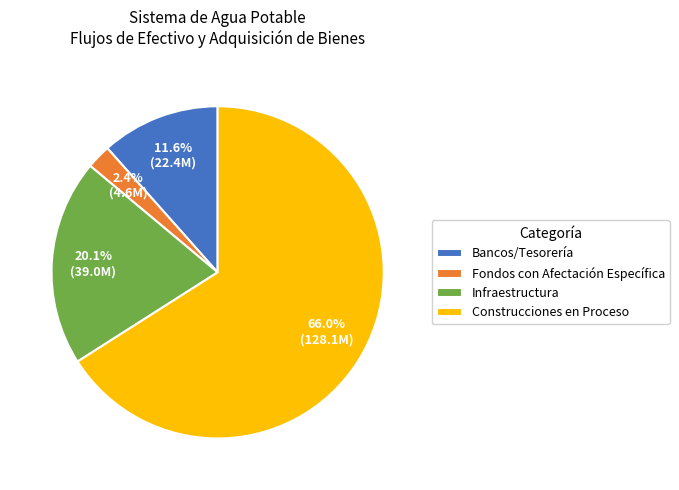

Combined, do Bancos/Tesorería and Fondos con Afectación Específica account for over 50%?

No